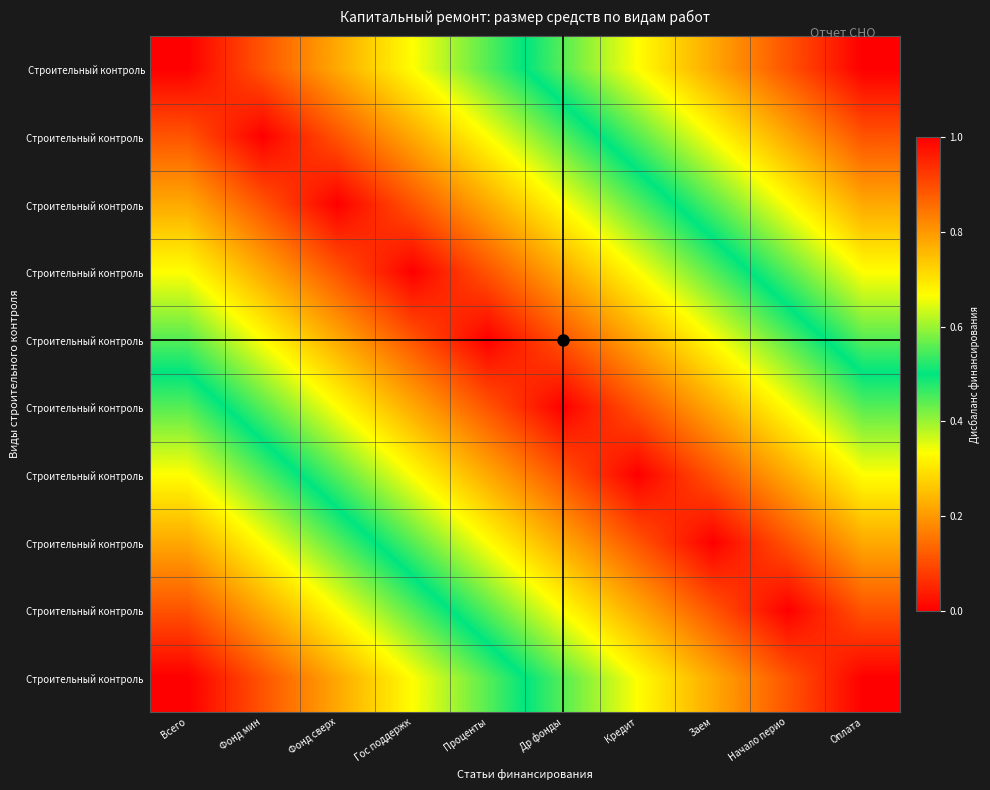

What is the spread (max minus min) of values at Фонд сверх?

0.8